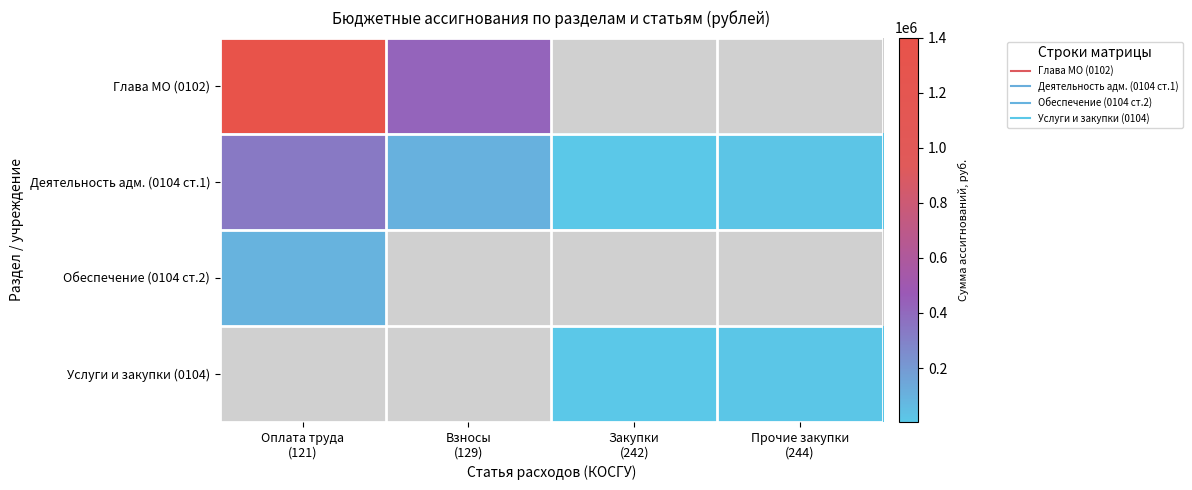

Read the Глава МО (0102) value at Оплата труда (121).

1400000.0